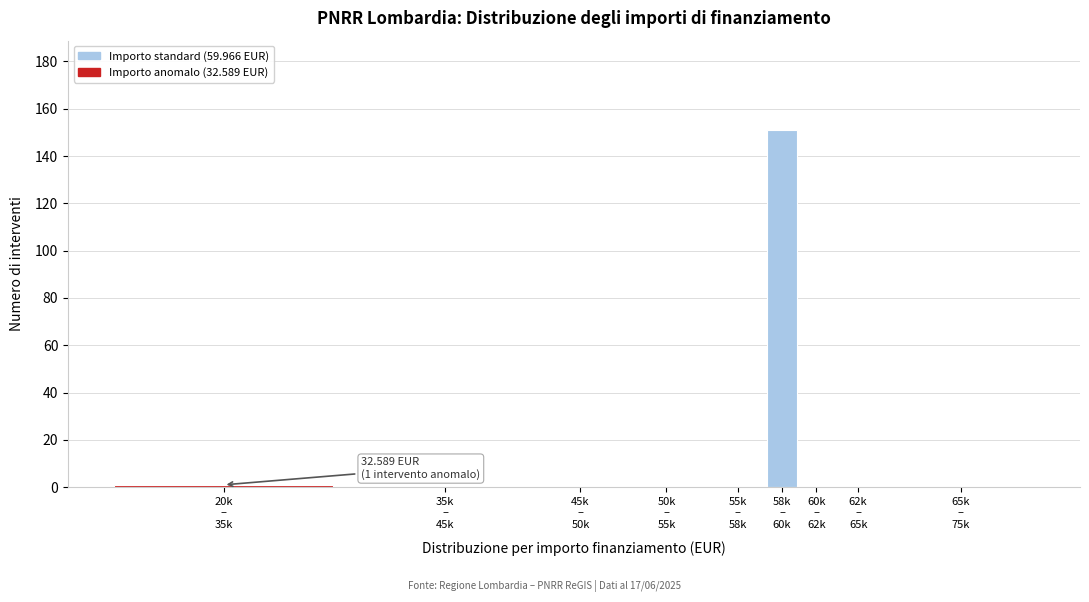

What is the sum of all values?

152